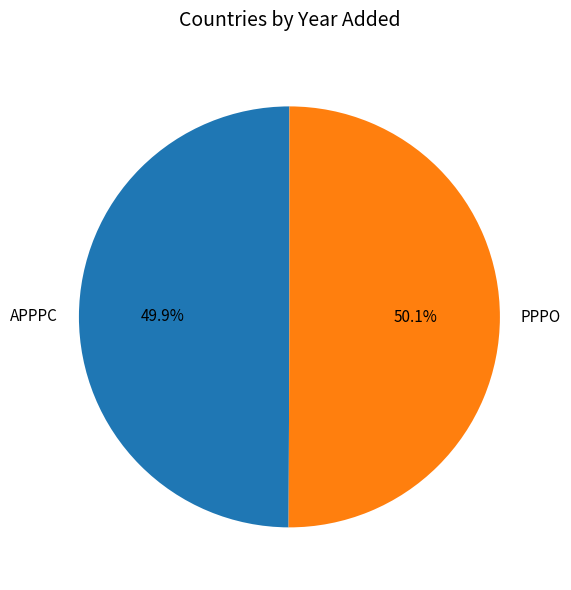

Does any single category account for the majority?

Yes